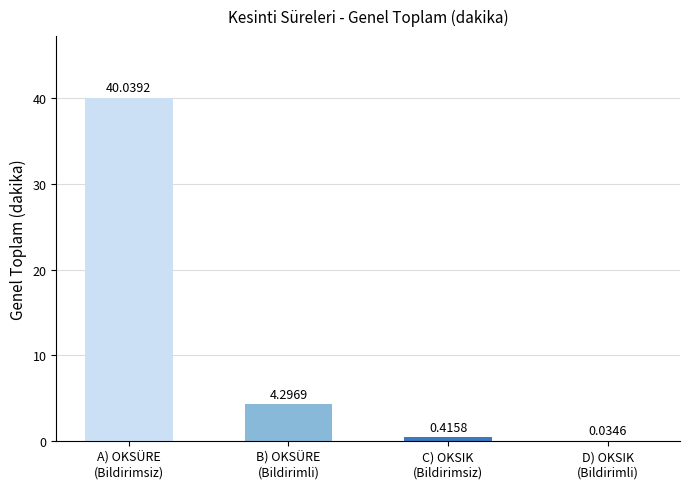

Which has a higher value, C) OKSIK
(Bildirimsiz) or A) OKSÜRE
(Bildirimsiz)?

A) OKSÜRE
(Bildirimsiz)